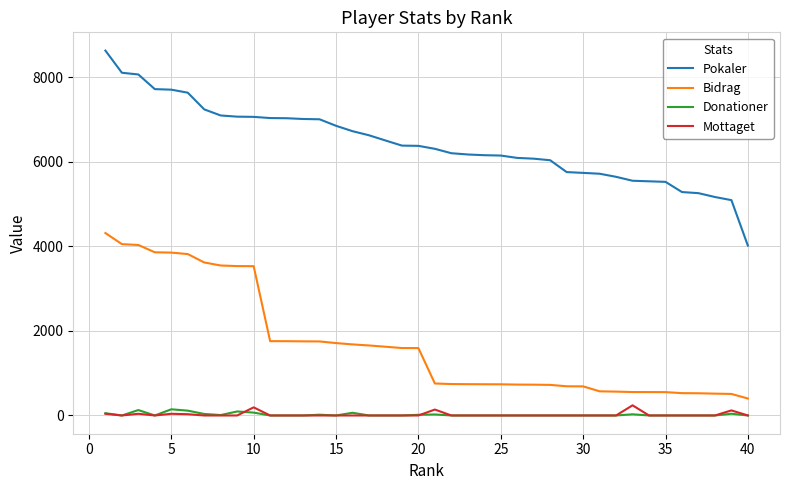

What is the maximum value for Bidrag?

4312